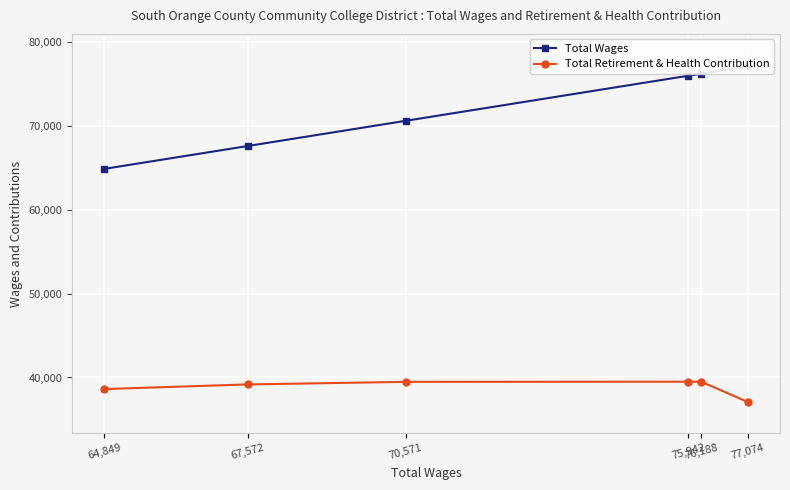

What is the difference between the Total Retirement & Health Contribution values at 77,074 and 75,942?

2422